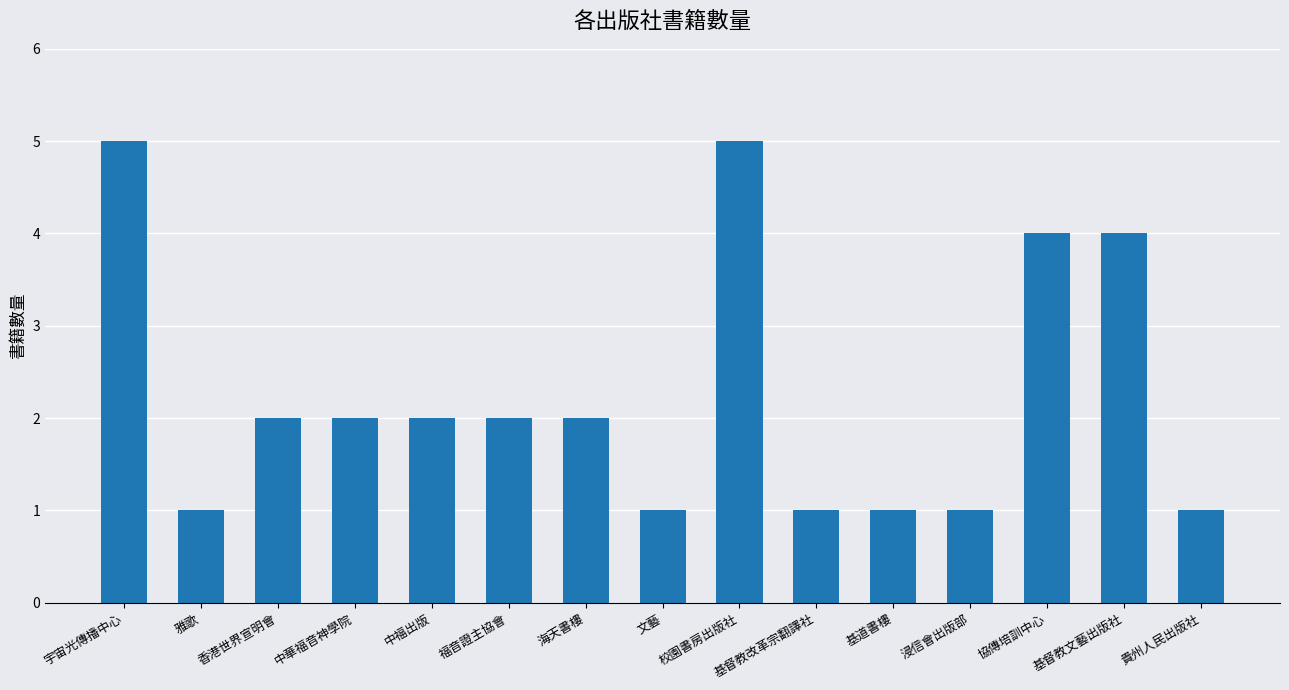

The chart shows a value of 3 at 香港世界宣明會. True or false?

False